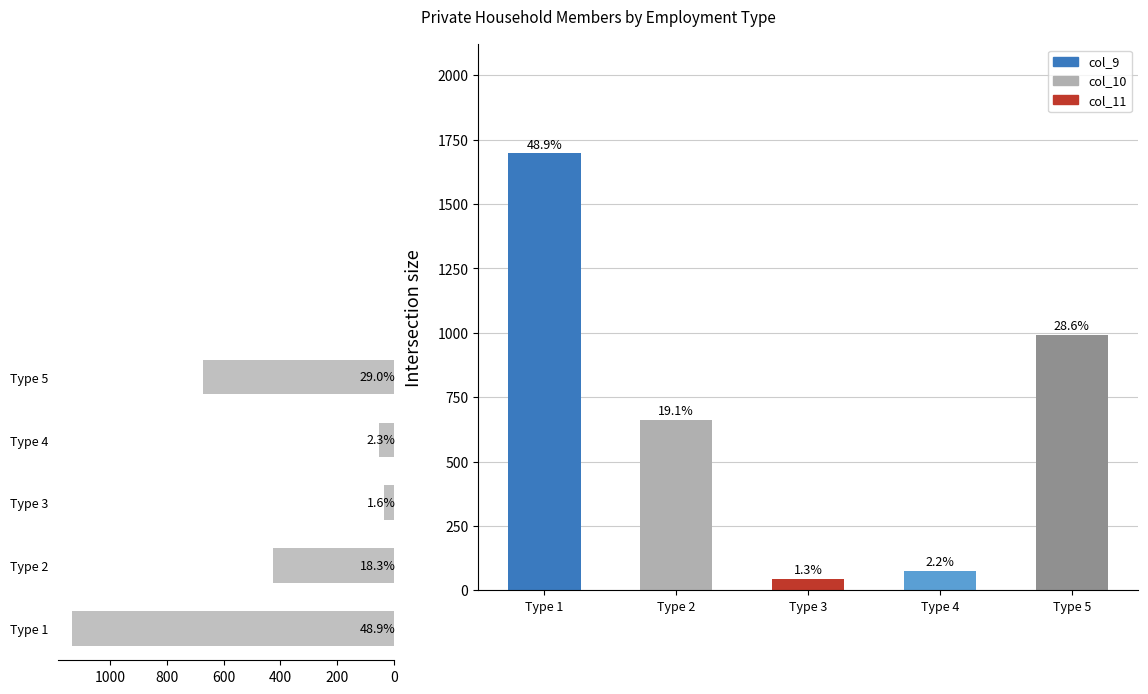

How many bars are there in total?

5